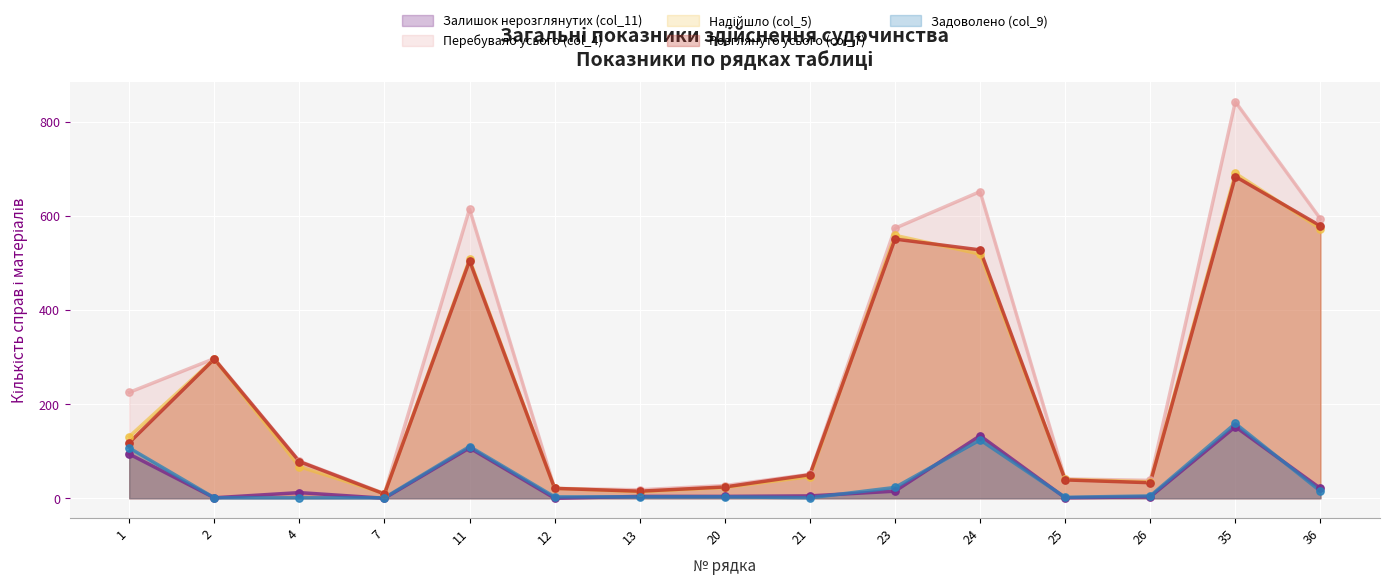

Which series has the largest total across all categories?

Перебувало усього (col_4)